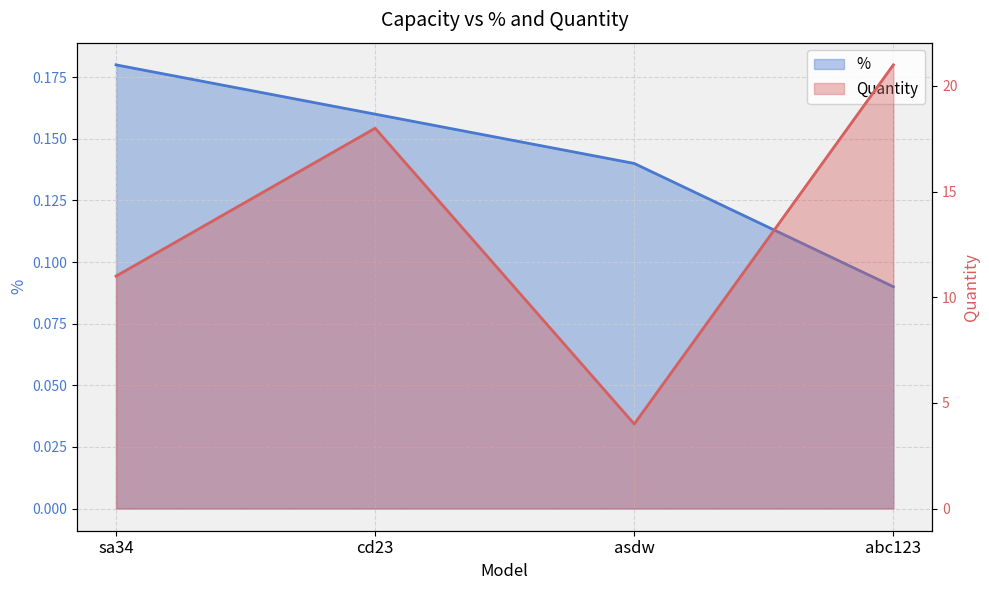

Reading right to left, list all the values displayed in this chart.

%: 0.1	0.1	0.2	0.2
Quantity: 21.0	4.0	18.0	11.0